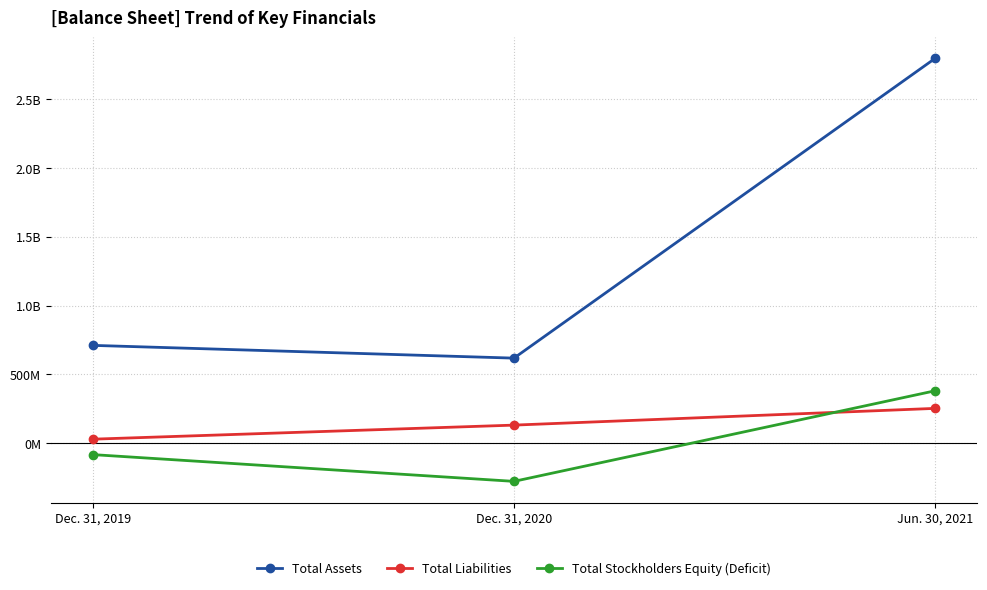

The value of Total Liabilities at Jun. 30, 2021 is 105064407. True or false?

False